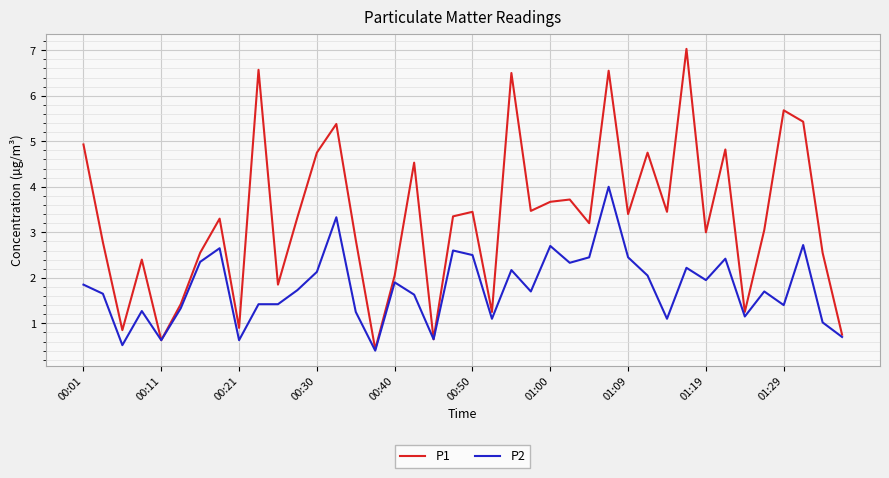

What is the lowest value of the P1 series?

0.4